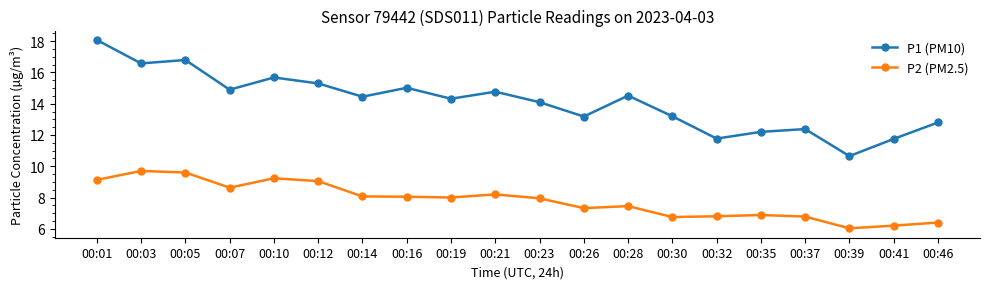

What is the value of the P1 (PM10) point at the 10th from the left?

14.8